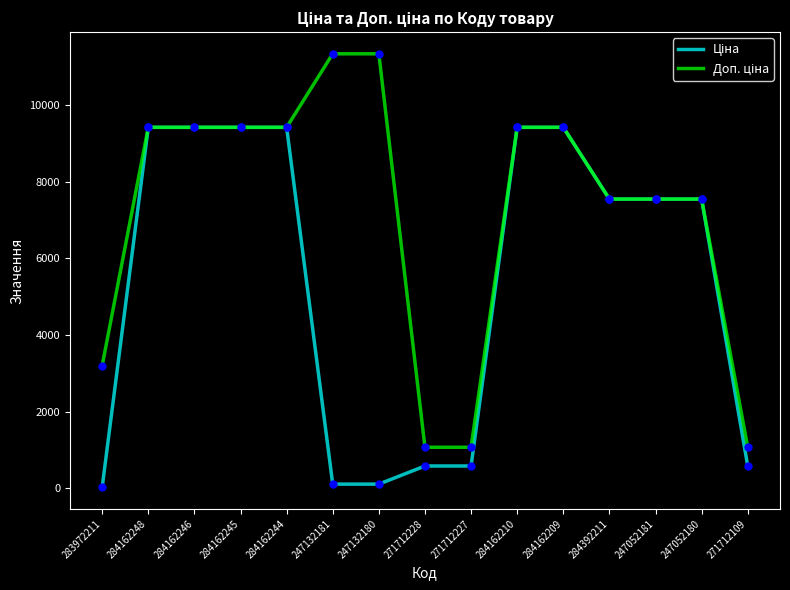

What is the greatest value displayed?

11334.0